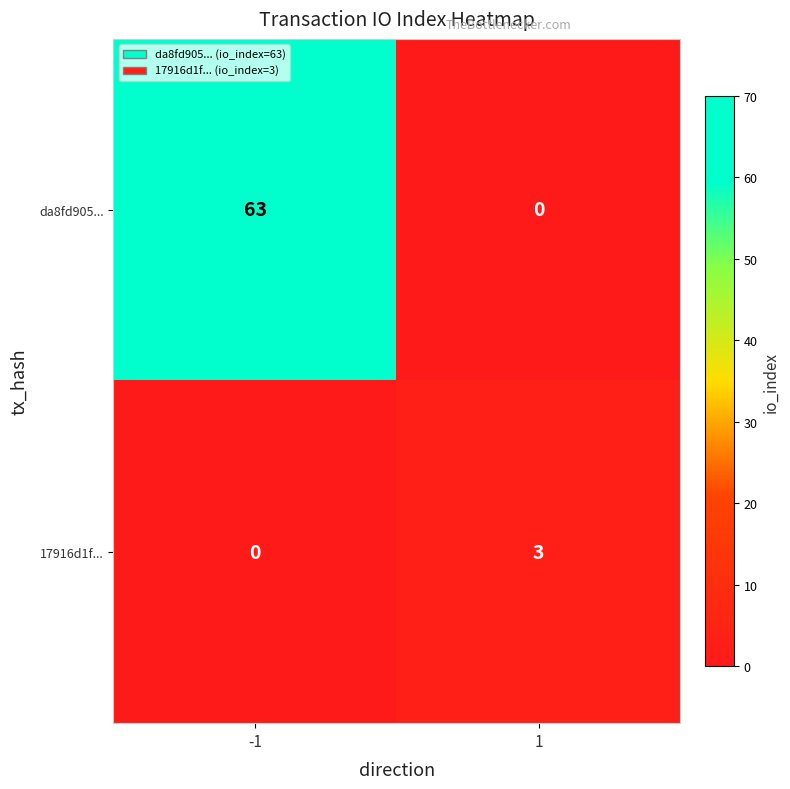

At how many categories does at least one series exceed 51?

1